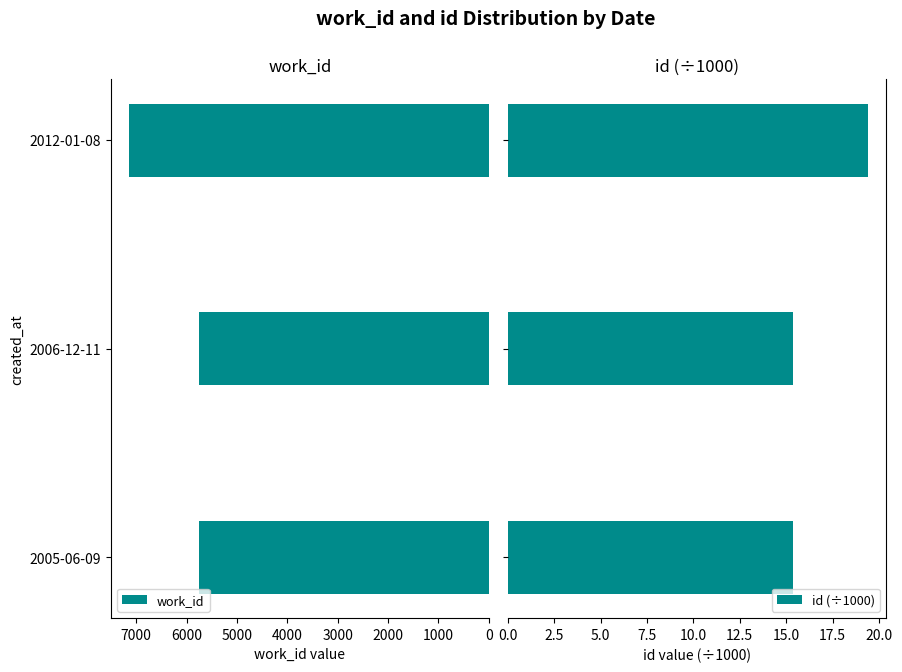

Rank the series by their maximum value, from lowest to highest.

id (÷1000), work_id